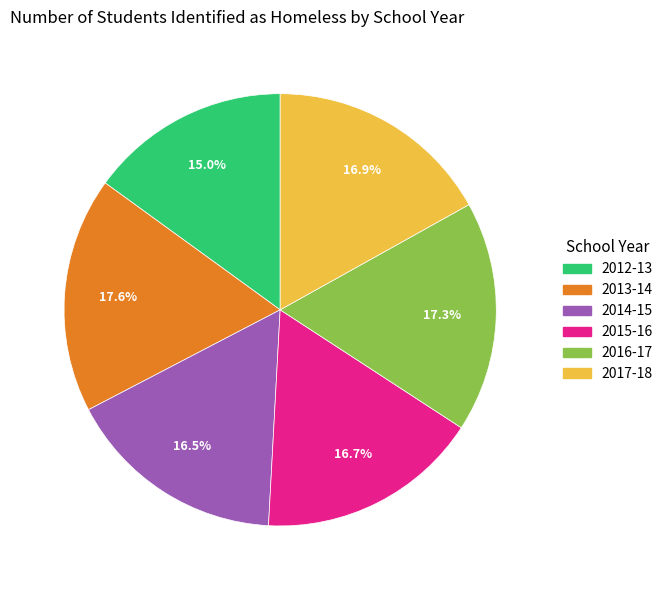

Is 2015-16 the majority of the pie?

No